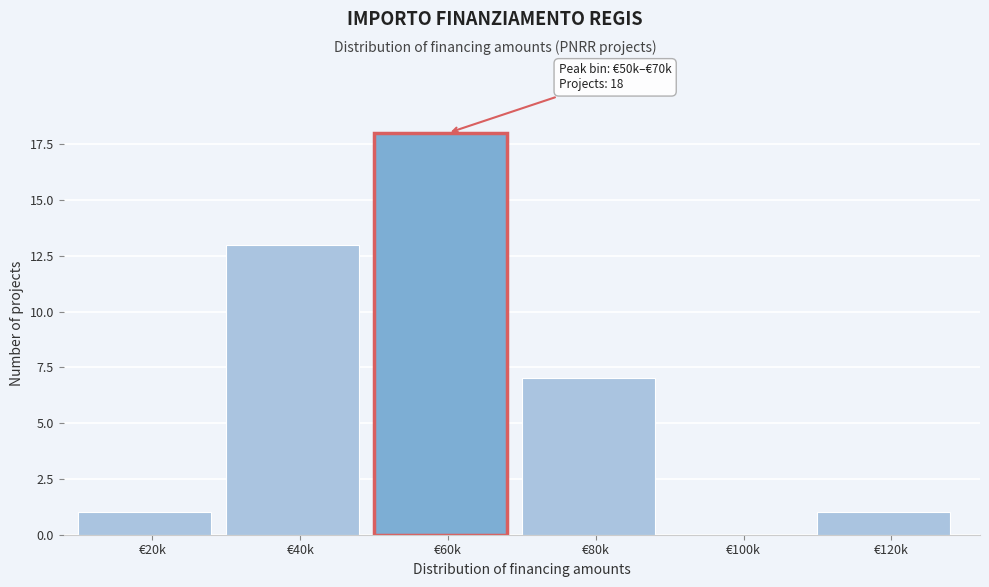

Reading left to right, what are all the values shown in this chart?

€20k=1	€40k=13	€60k=18	€80k=7	€100k=0	€120k=1